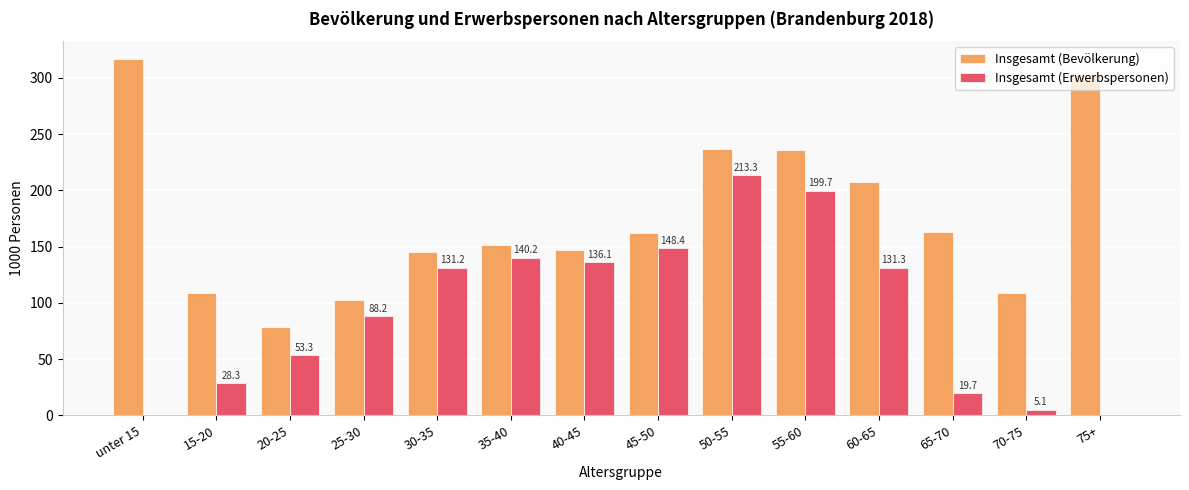

Does the chart contain stacked bars?

No